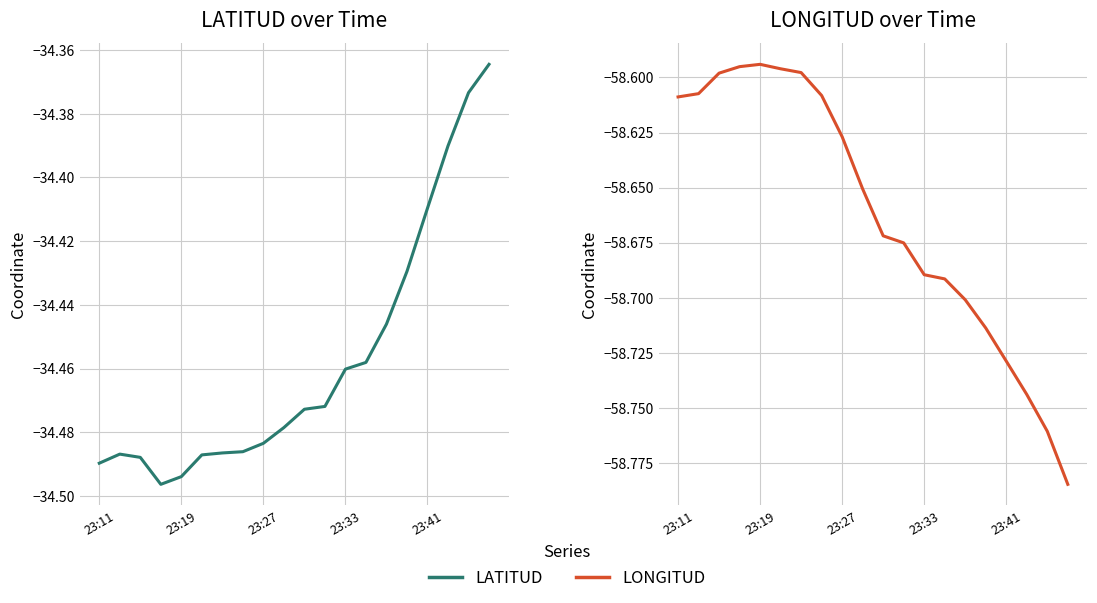

True or false: LONGITUD and LATITUD intersect in this chart.

False